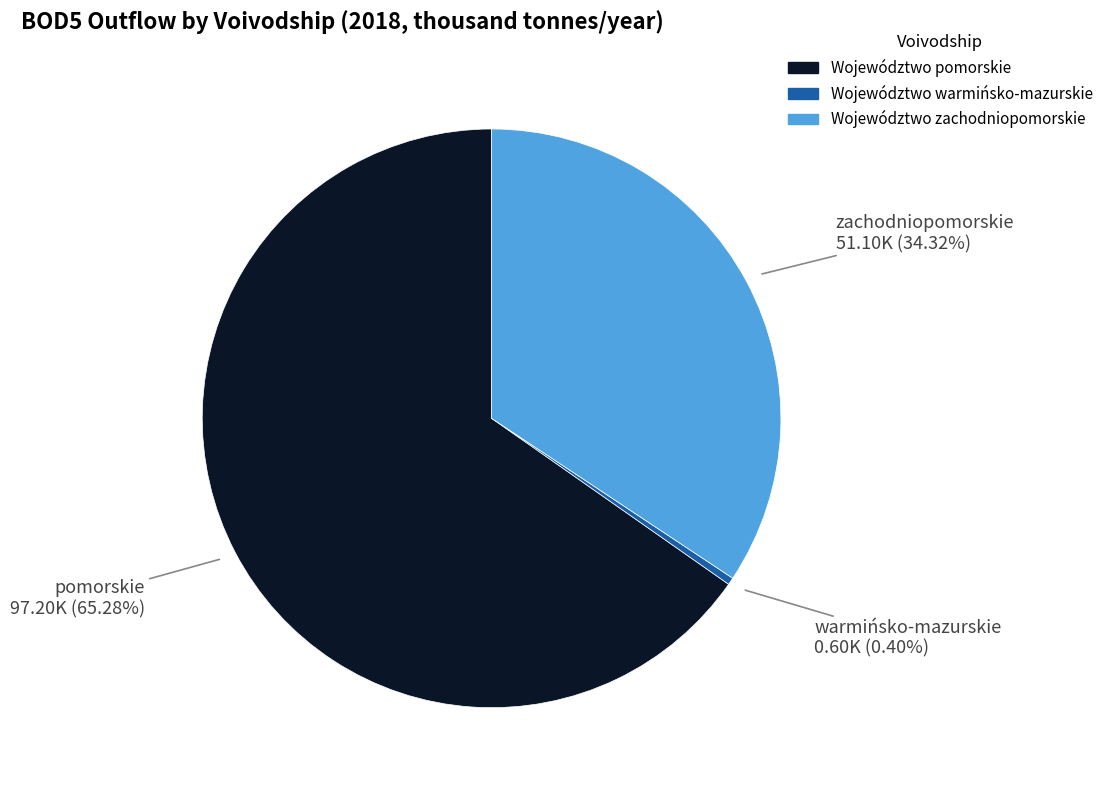

Do Województwo warmińsko-mazurskie and Województwo pomorskie together represent more than half of the pie?

Yes